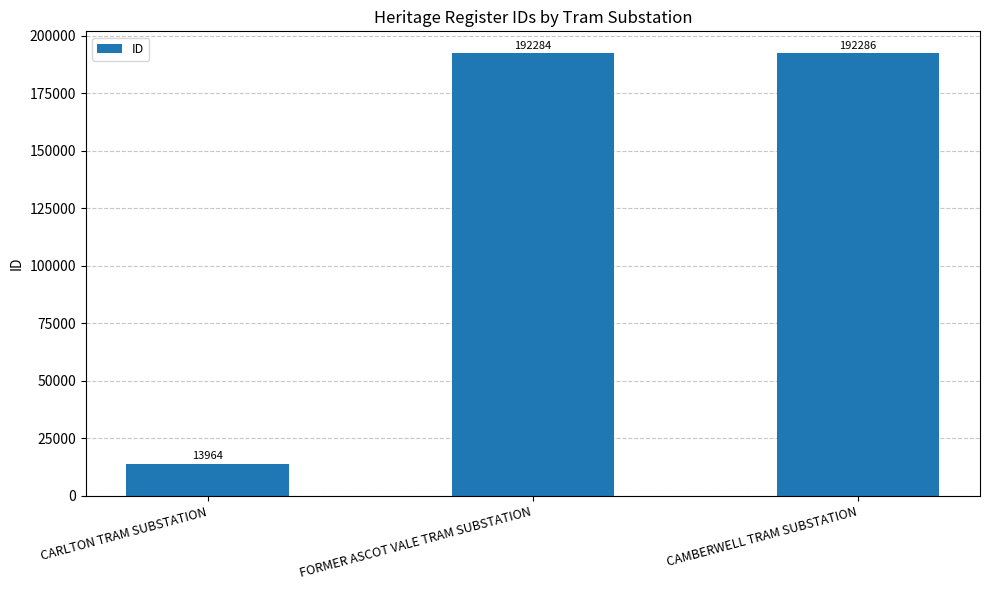

What is the change in value from FORMER ASCOT VALE TRAM SUBSTATION to CAMBERWELL TRAM SUBSTATION?

+2